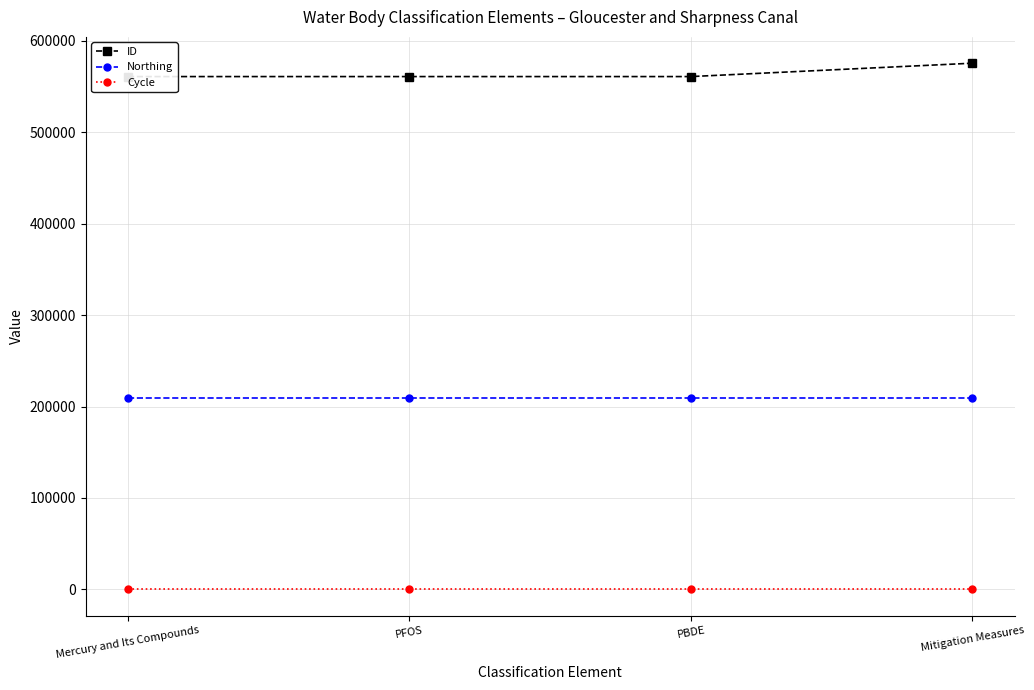

True or false: Northing and ID intersect in this chart.

False